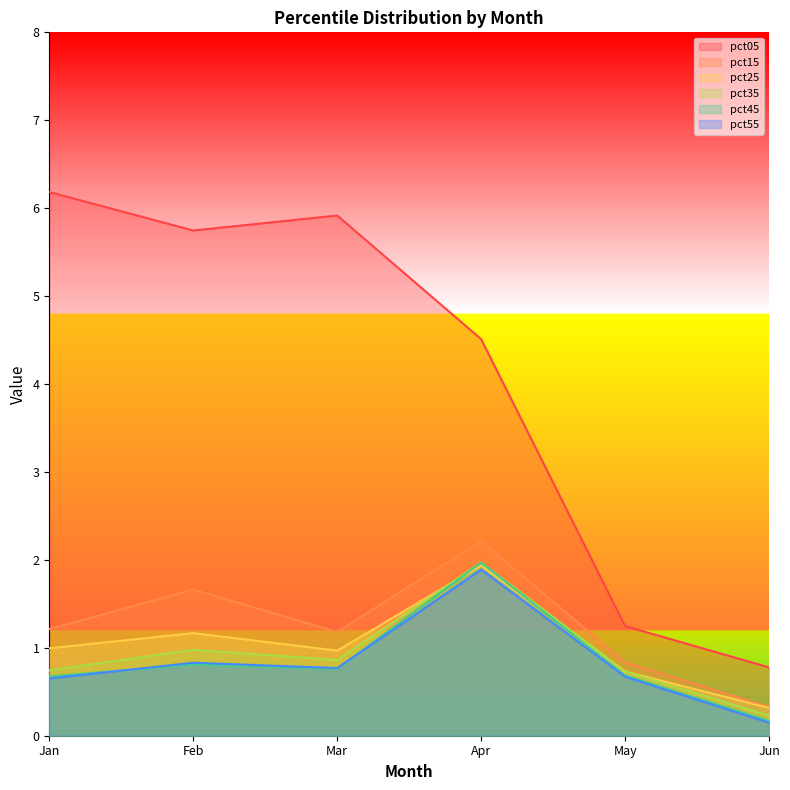

True or false: pct15 and pct05 cross at least once.

False